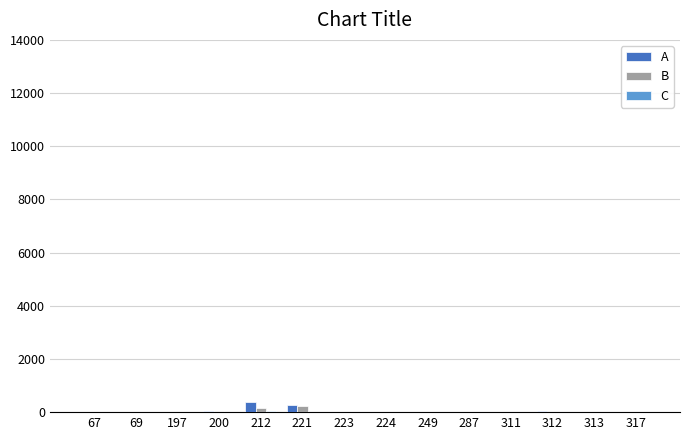

True or false: B has a value of 7 at 312.

True